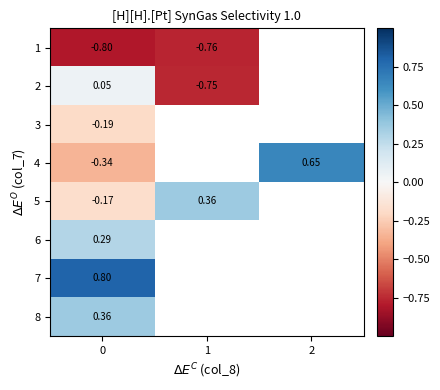

How many values in 4 are above zero?

1